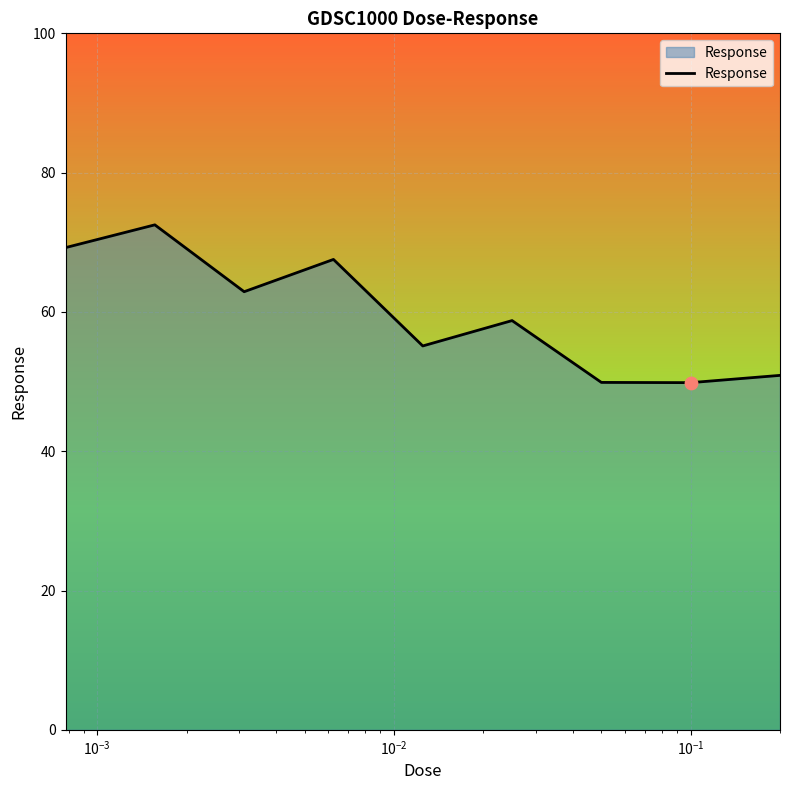

What is the maximum value shown in the chart?

72.5